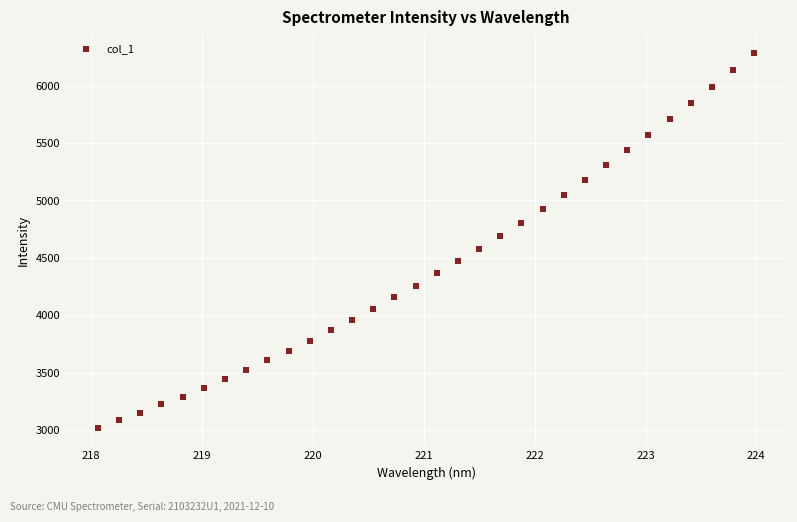

What is the range of Y values (max minus min)?

3260.5